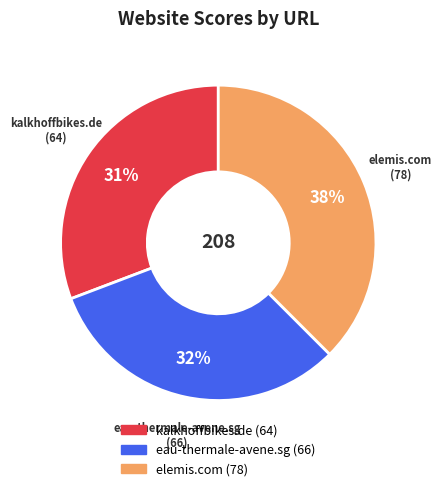

What is the ratio of the value at elemis.com to the value at eau-thermale-avene.sg?

1.2